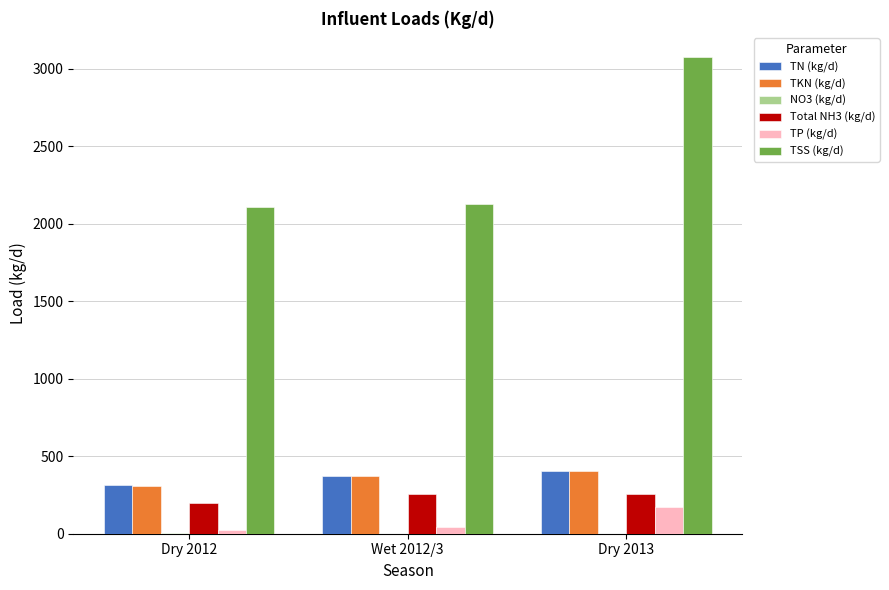

The TN (kg/d) series shows 561.5 at Dry 2012. True or false?

False